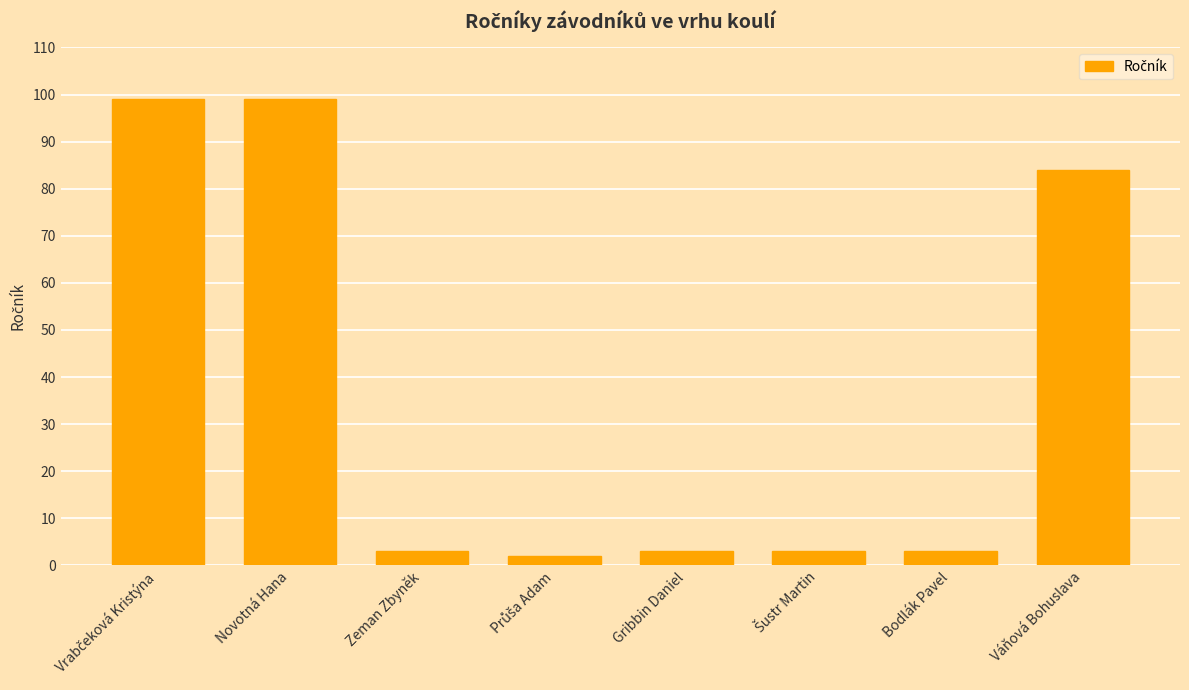

At which label is the value closest to 50?

Váňová Bohuslava